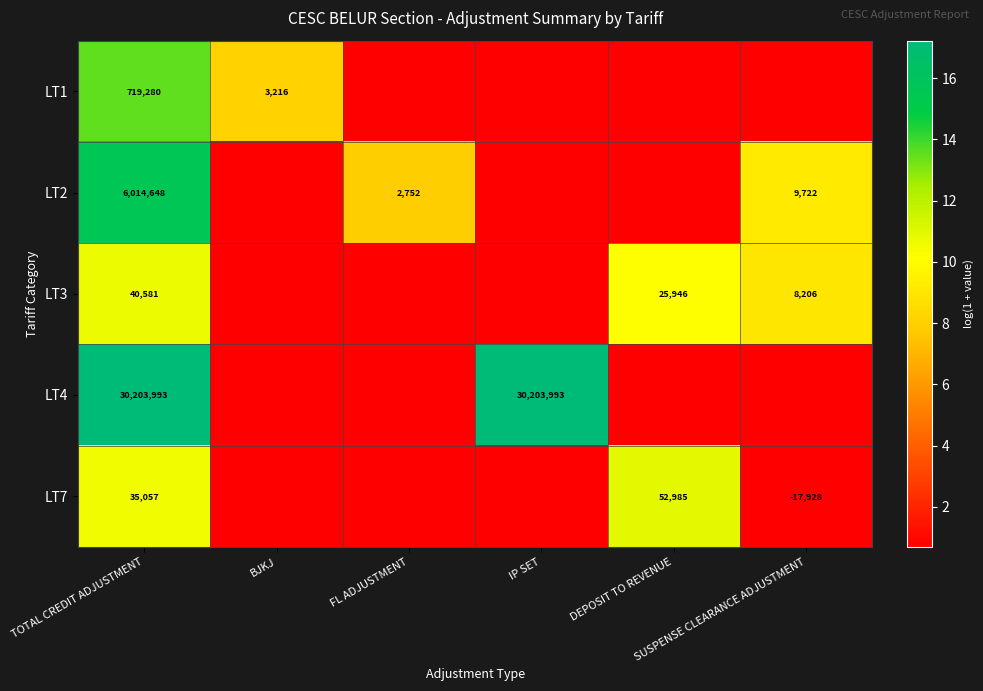

Which series has the largest range (max minus min)?

LT4